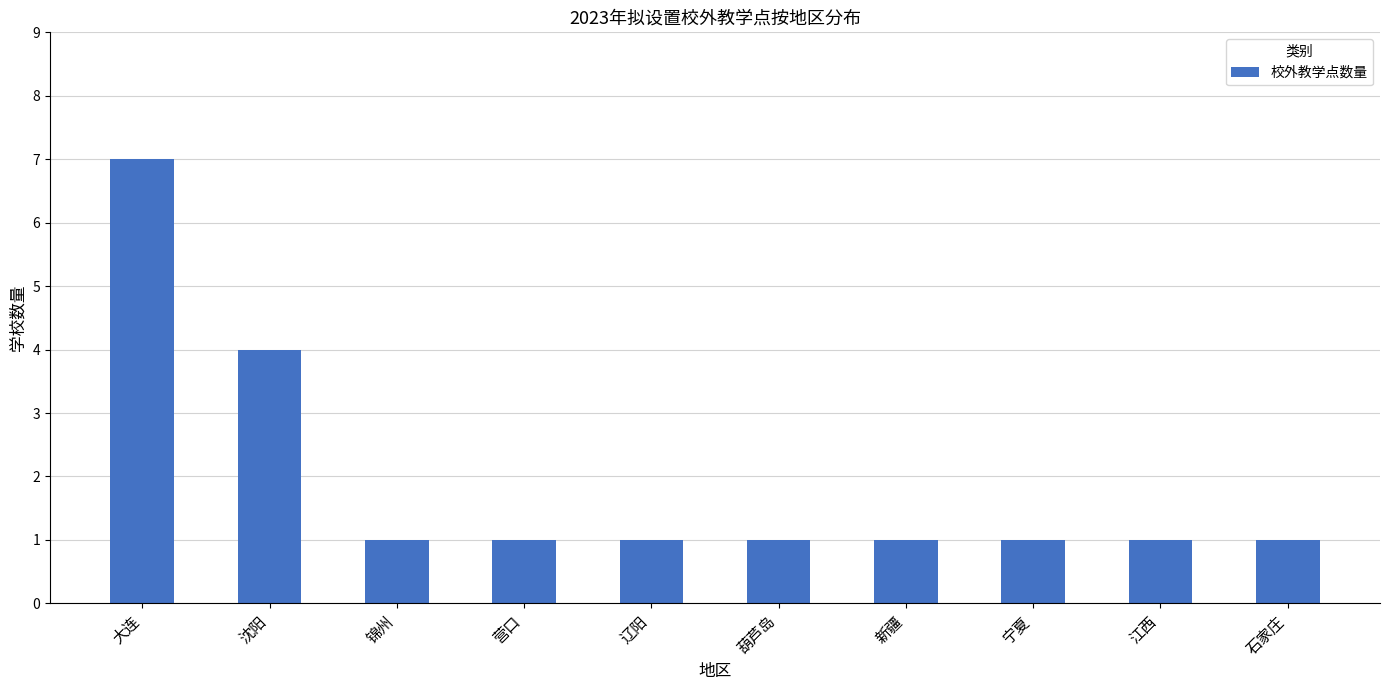

What is the difference between the second highest and minimum values?

3